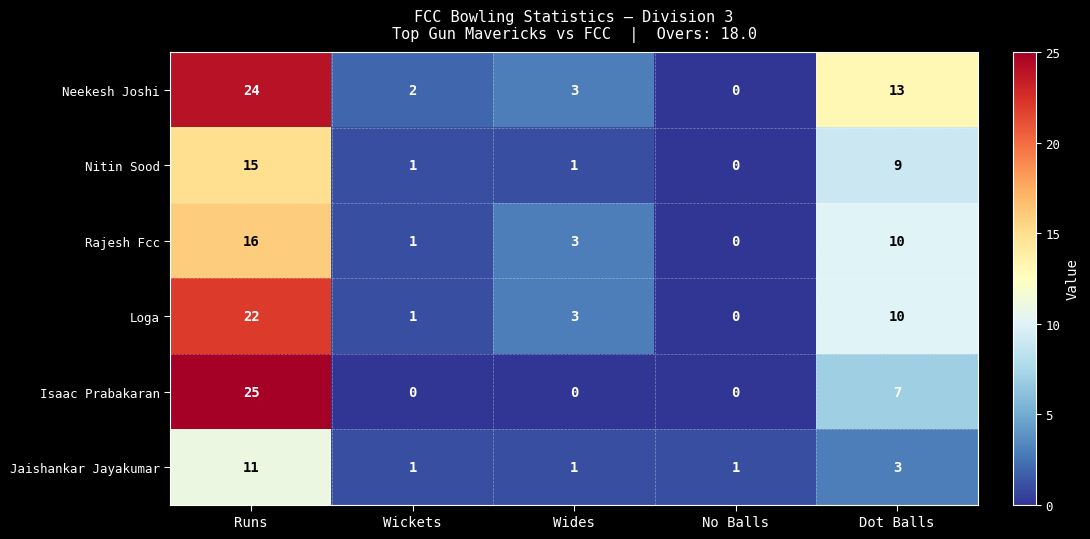

Reading left to right, transcribe all the data shown in this chart.

Neekesh Joshi: 24	2	3	0	13
Nitin Sood: 15	1	1	0	9
Rajesh Fcc: 16	1	3	0	10
Loga: 22	1	3	0	10
Isaac Prabakaran: 25	0	0	0	7
Jaishankar Jayakumar: 11	1	1	1	3